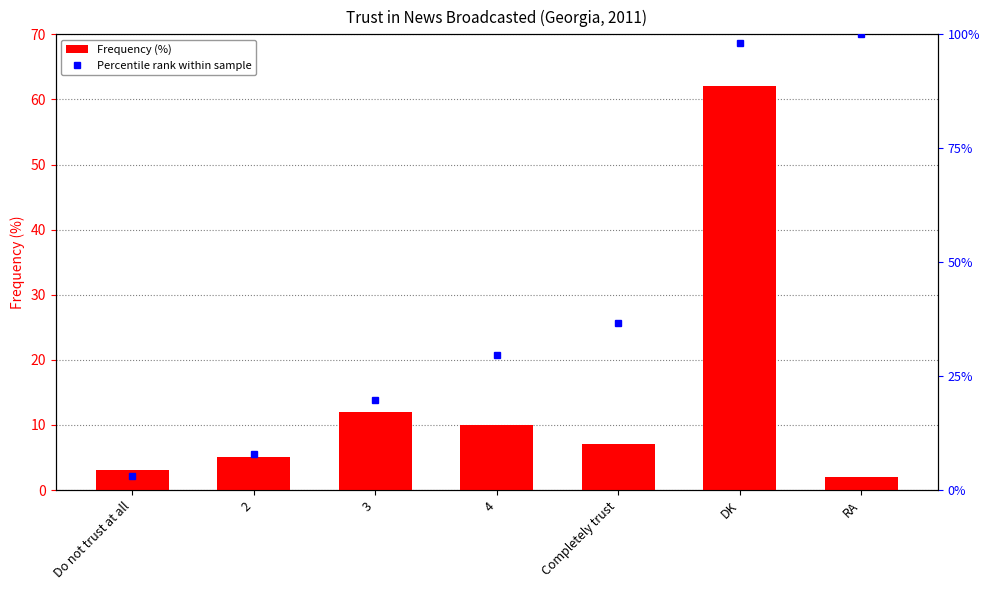

What is the label of the 2nd bar from the left?

2